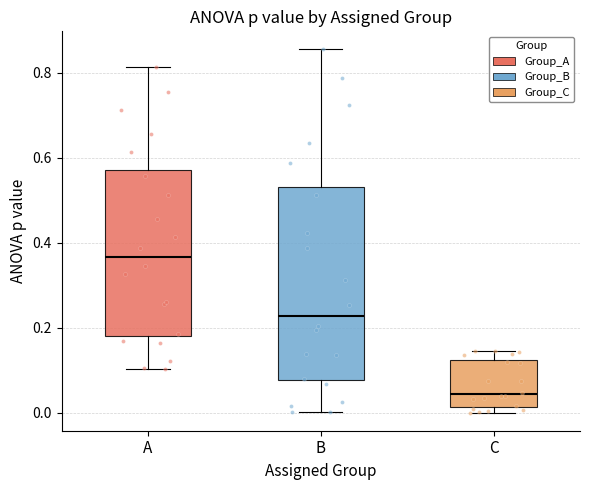

Comparing the boxes themselves (not the whiskers), which one is the tallest?

B